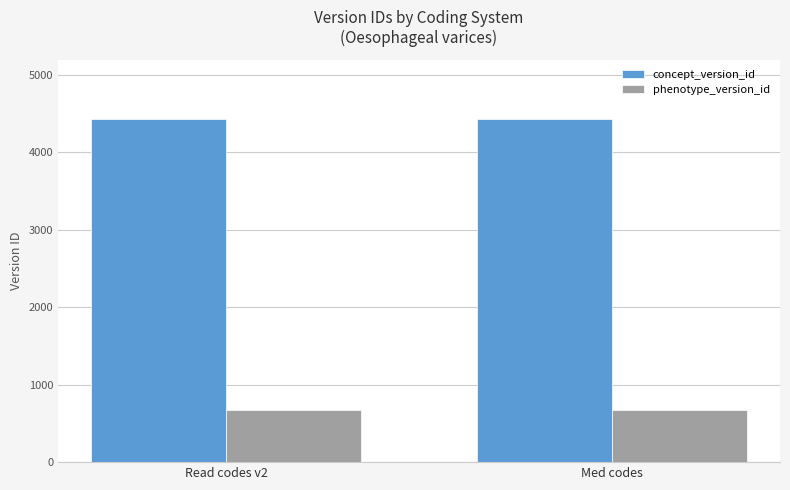

How many groups of bars are there?

2